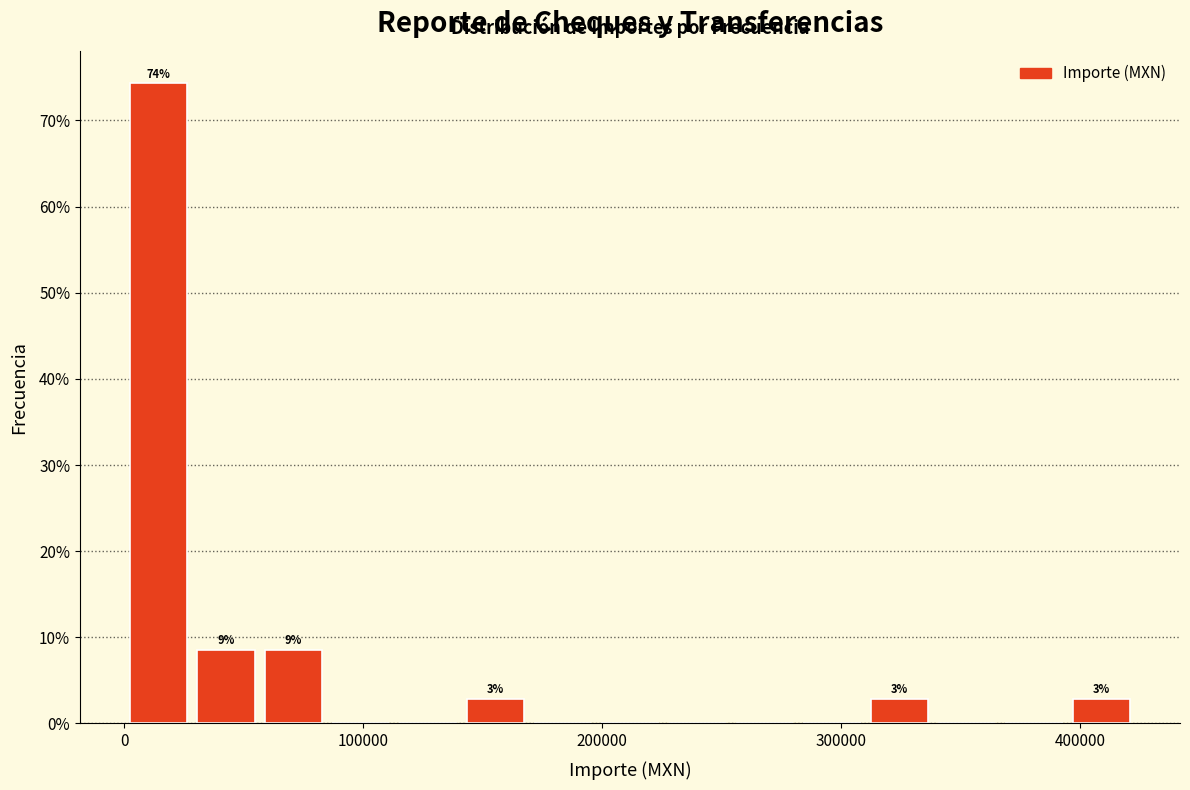

Read against the x-axis, roughly where is the centre of the tallest bar?

10000